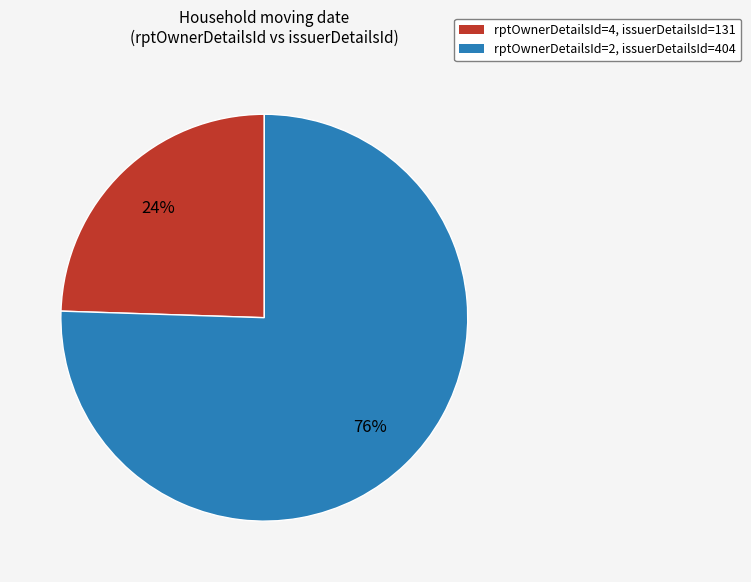

Do rptOwnerDetailsId=4, issuerDetailsId=131 and rptOwnerDetailsId=2, issuerDetailsId=404 together represent more than half of the pie?

Yes